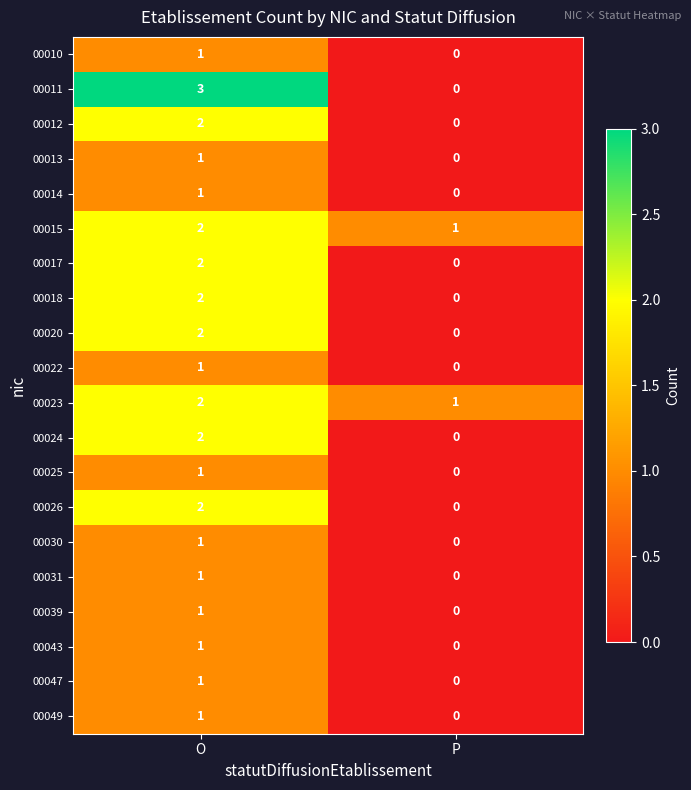

True or false: 00049 has a value of 1 at O.

True